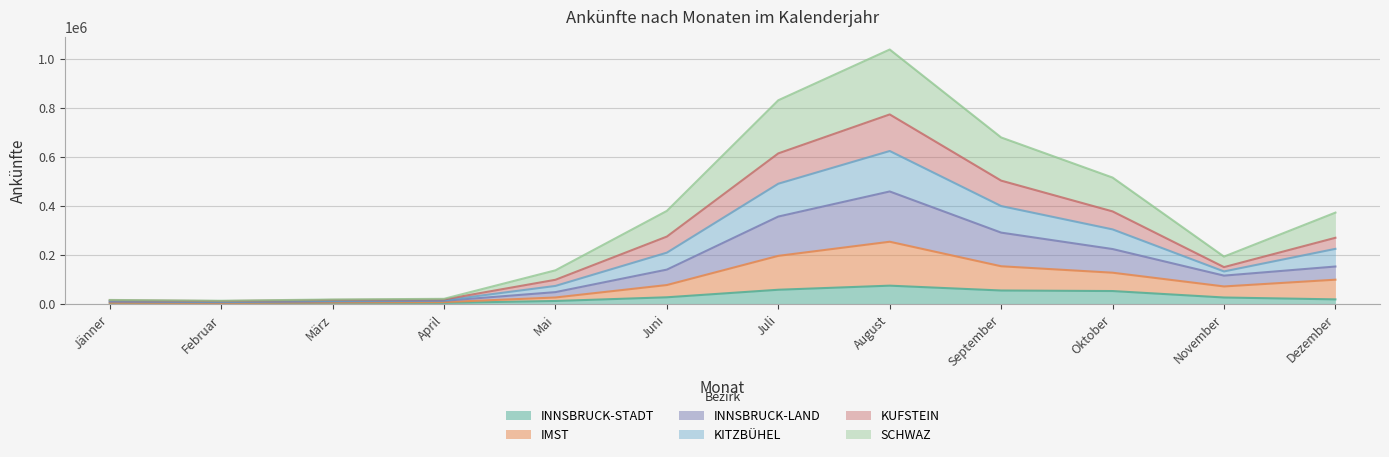

What is the maximum value for INNSBRUCK-STADT?

75959